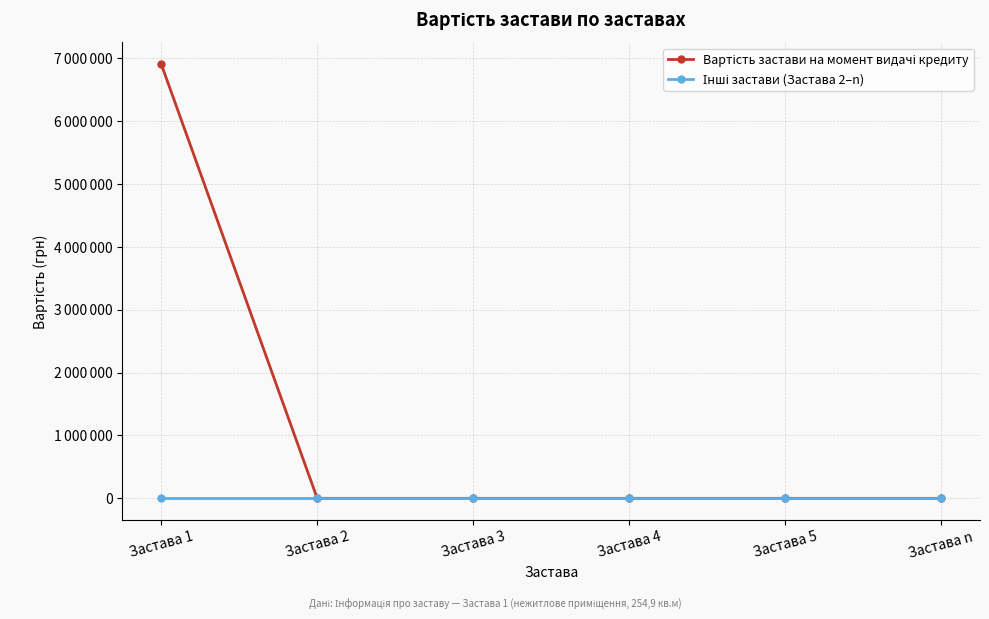

True or false: Інші застави (Застава 2–n) and Вартість застави на момент видачі кредиту cross at least once.

False